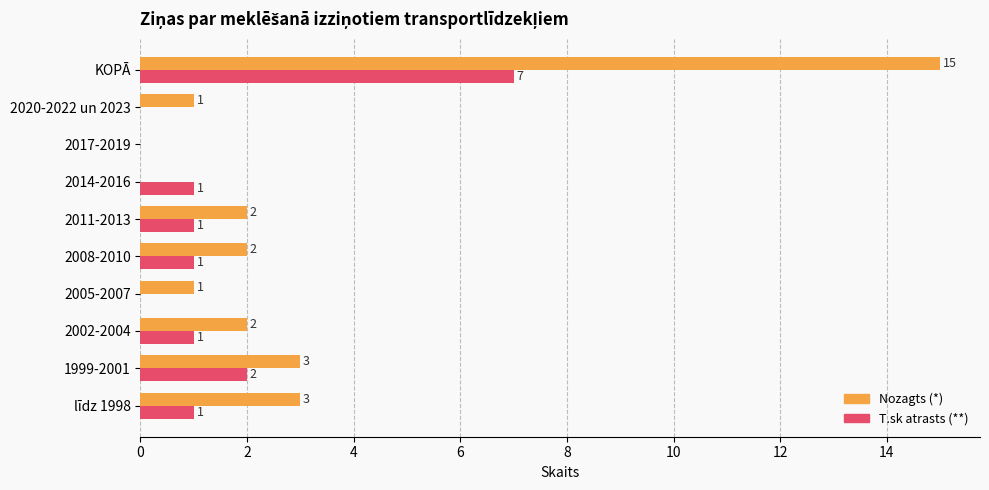

What is the maximum value shown in the chart?

15